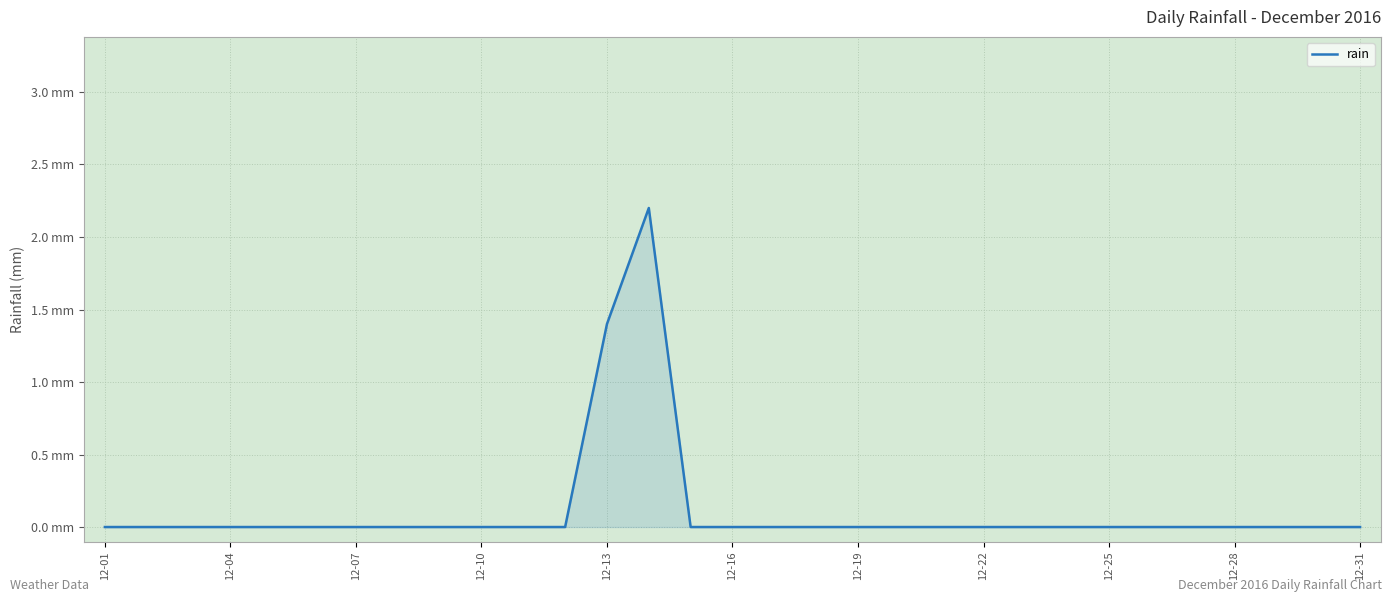

Does the chart have visible grid lines?

Yes